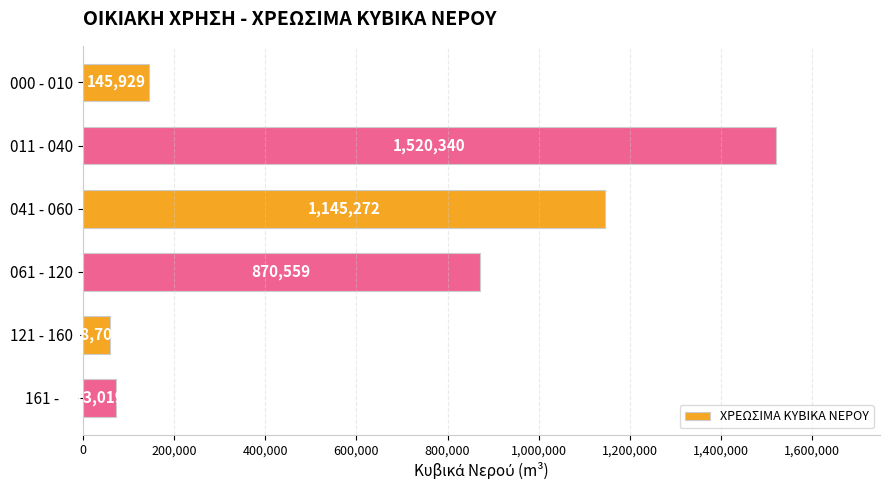

What is the change in value from 061 - 120 to 121 - 160?

-811850